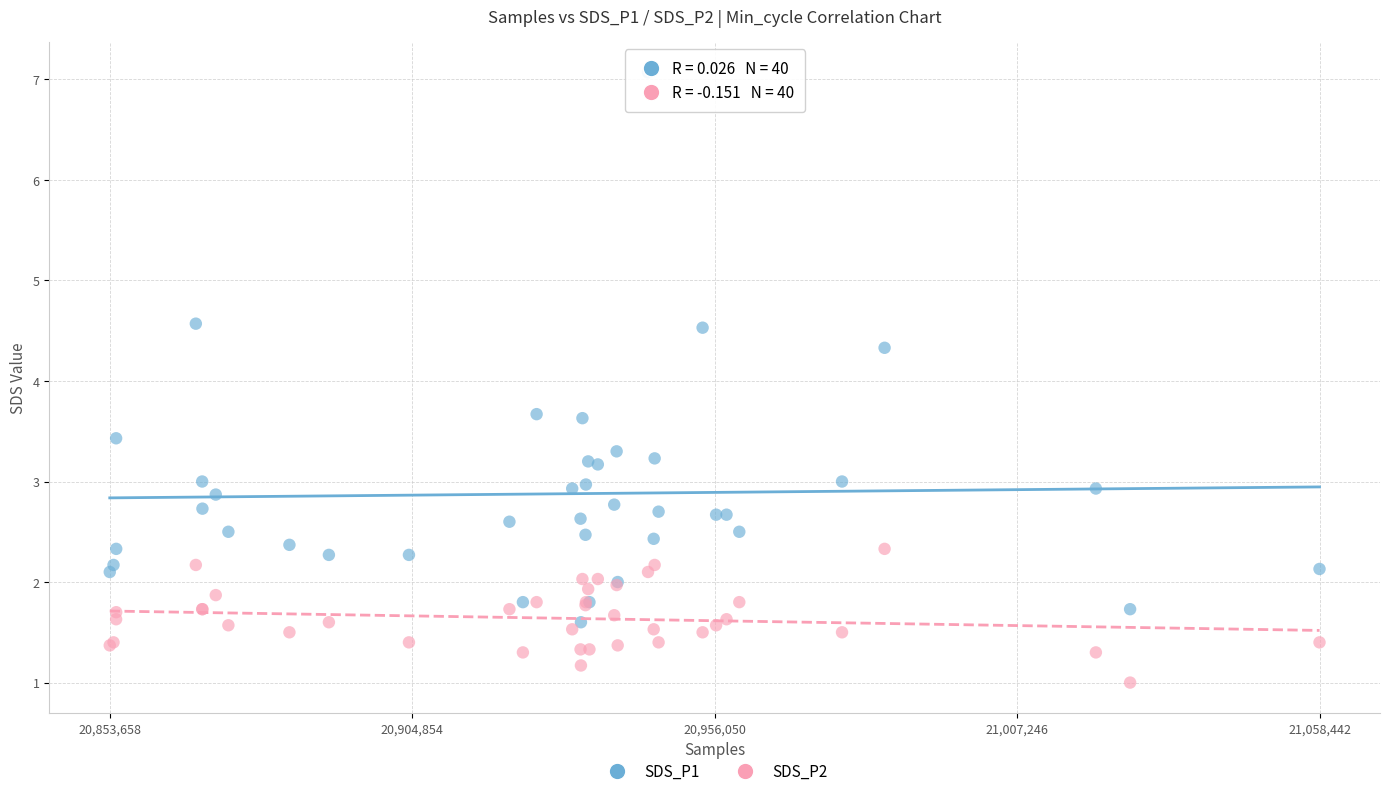

Which series contains the highest Y value?

SDS_P1